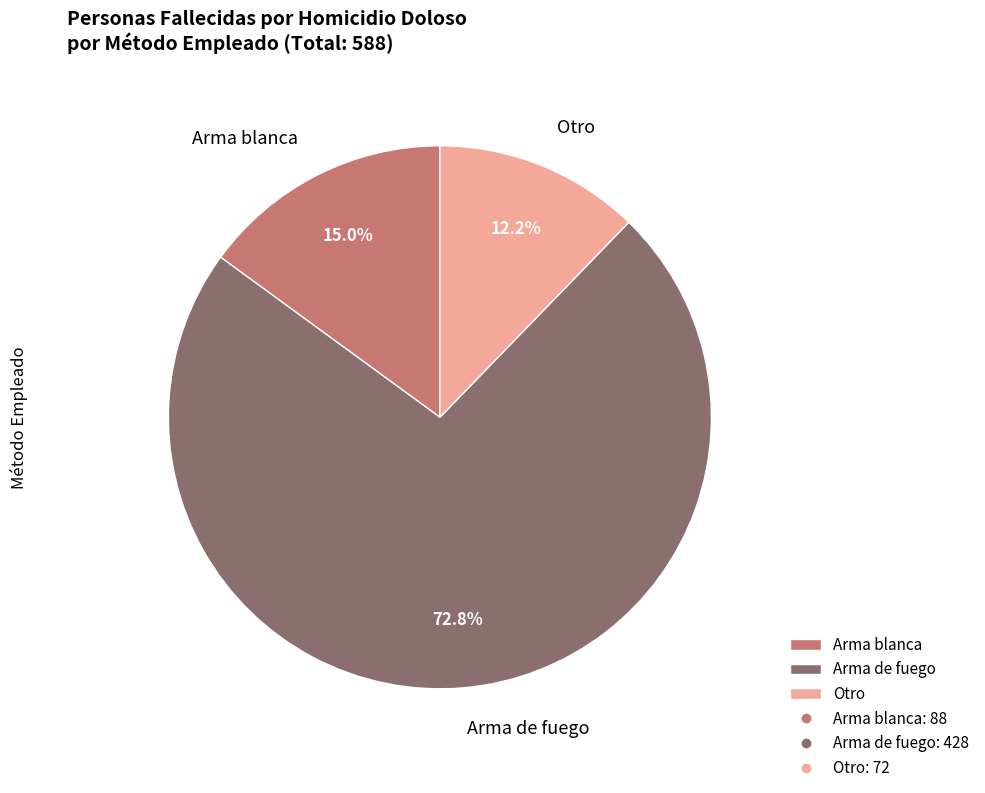

The Otro slice represents 12% of the pie. True or false?

True